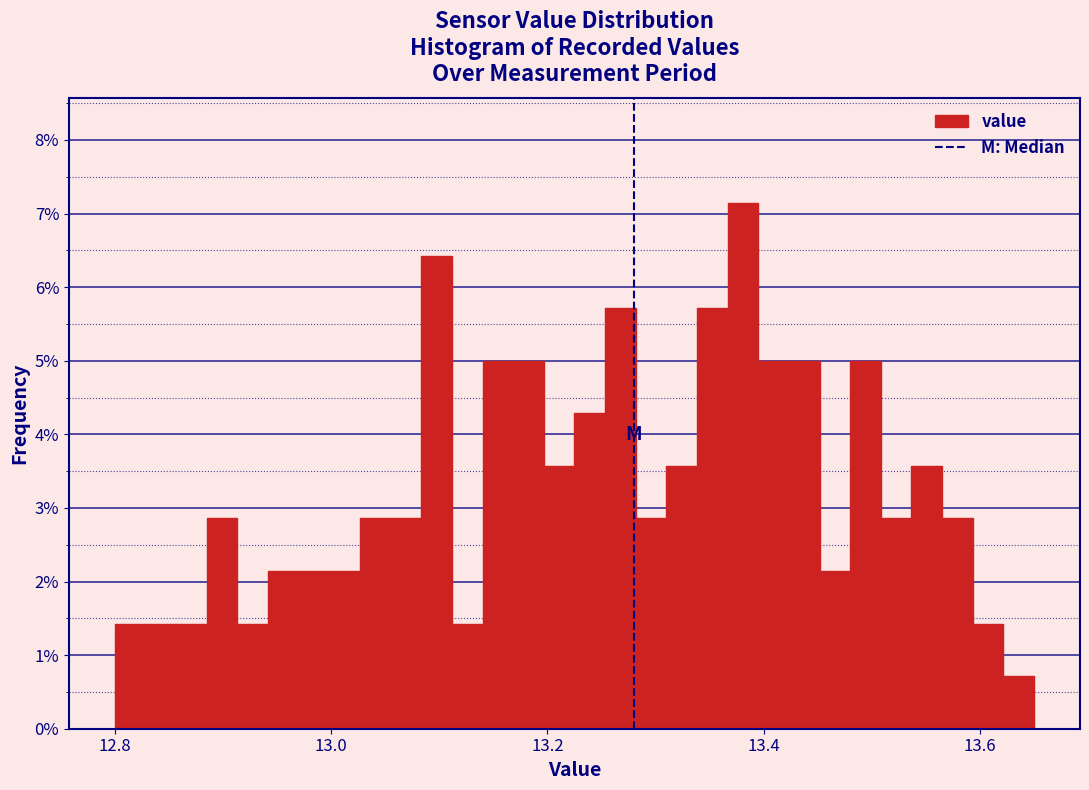

Read against the x-axis, roughly where is the centre of the tallest bar?

13.38